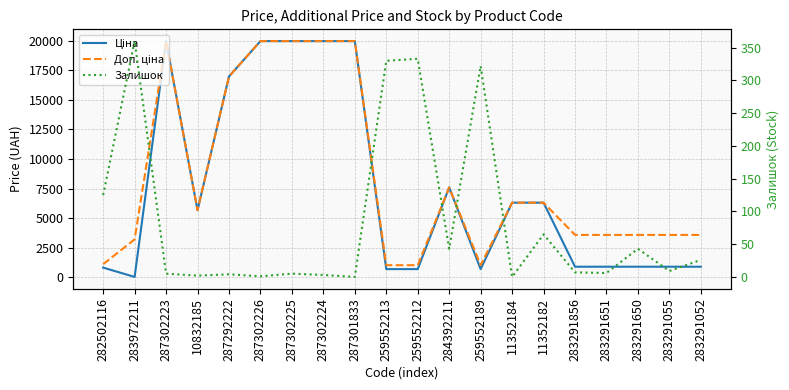

Is it true that Ціна equals 1563.3 at 11352182?

False